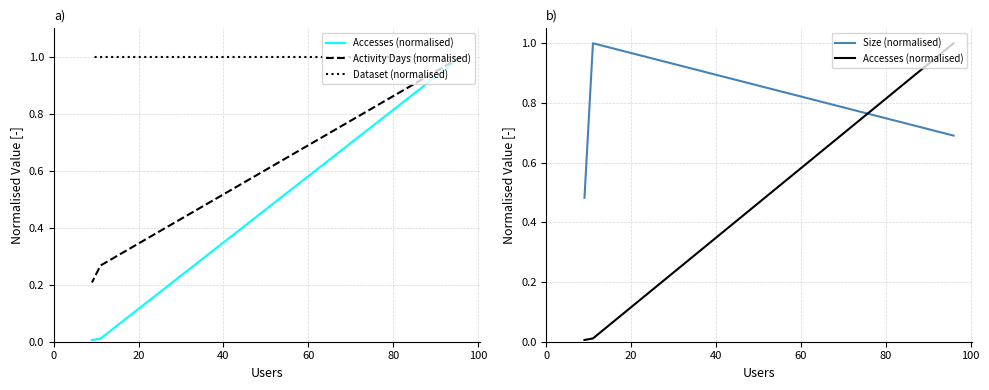

What is the average value of the Size (normalised) series?

0.7